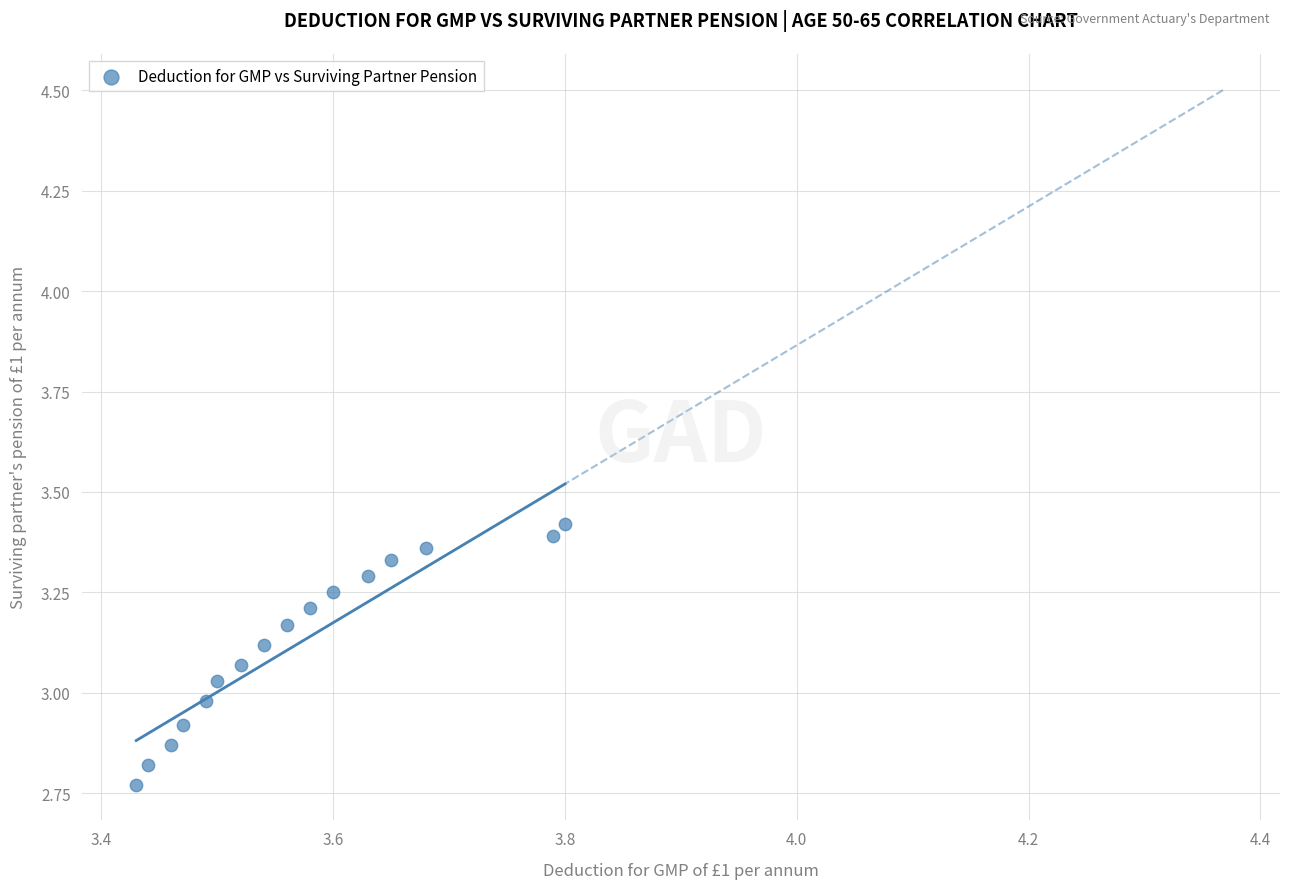

What is the range of X values (max minus min)?

0.4